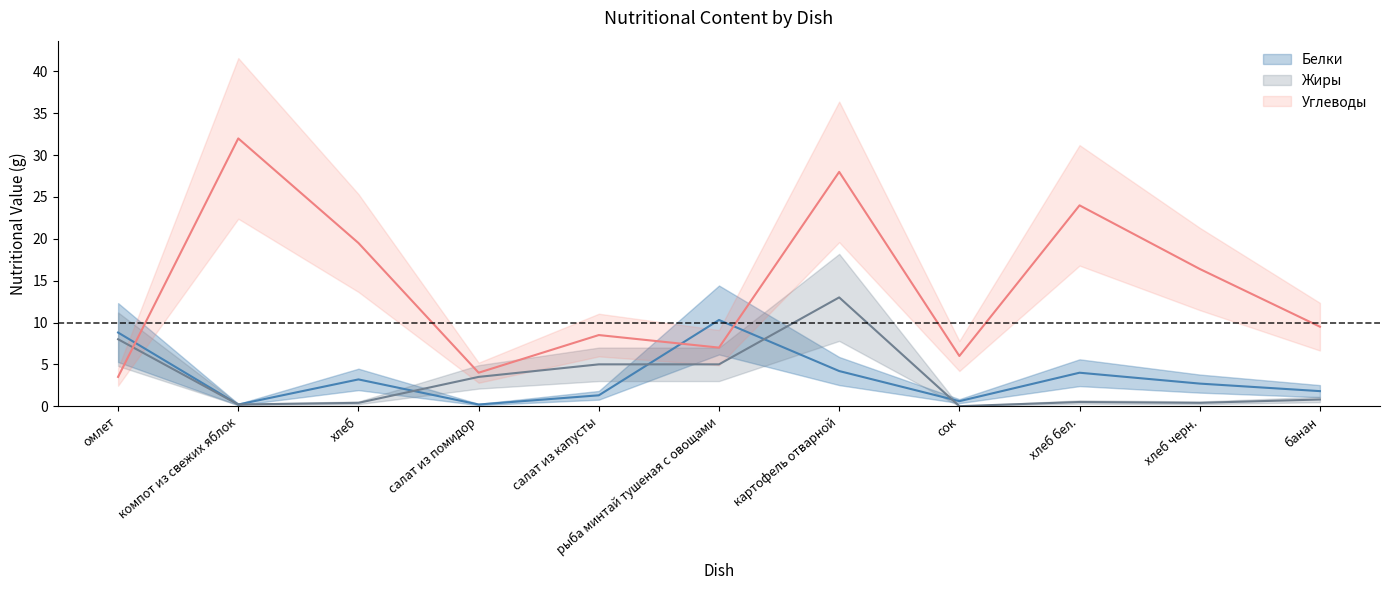

Reading right to left, list all the values displayed in this chart.

Белки: банан=1.8	хлеб черн.=2.7	хлеб бел.=4.0	сок=0.6	картофель отварной=4.2	рыба минтай тушеная с овощами=10.3	салат из капусты=1.3	салат из помидор=0.2	хлеб=3.2	компот из свежих яблок=0.2	омлет=8.8
Жиры: банан=0.8	хлеб черн.=0.4	хлеб бел.=0.5	сок=0.0	картофель отварной=13.0	рыба минтай тушеная с овощами=5.0	салат из капусты=5.0	салат из помидор=3.5	хлеб=0.4	компот из свежих яблок=0.2	омлет=8.0
Углеводы: банан=9.5	хлеб черн.=16.4	хлеб бел.=24.0	сок=6.0	картофель отварной=28.0	рыба минтай тушеная с овощами=7.0	салат из капусты=8.5	салат из помидор=4.0	хлеб=19.5	компот из свежих яблок=32.0	омлет=3.5